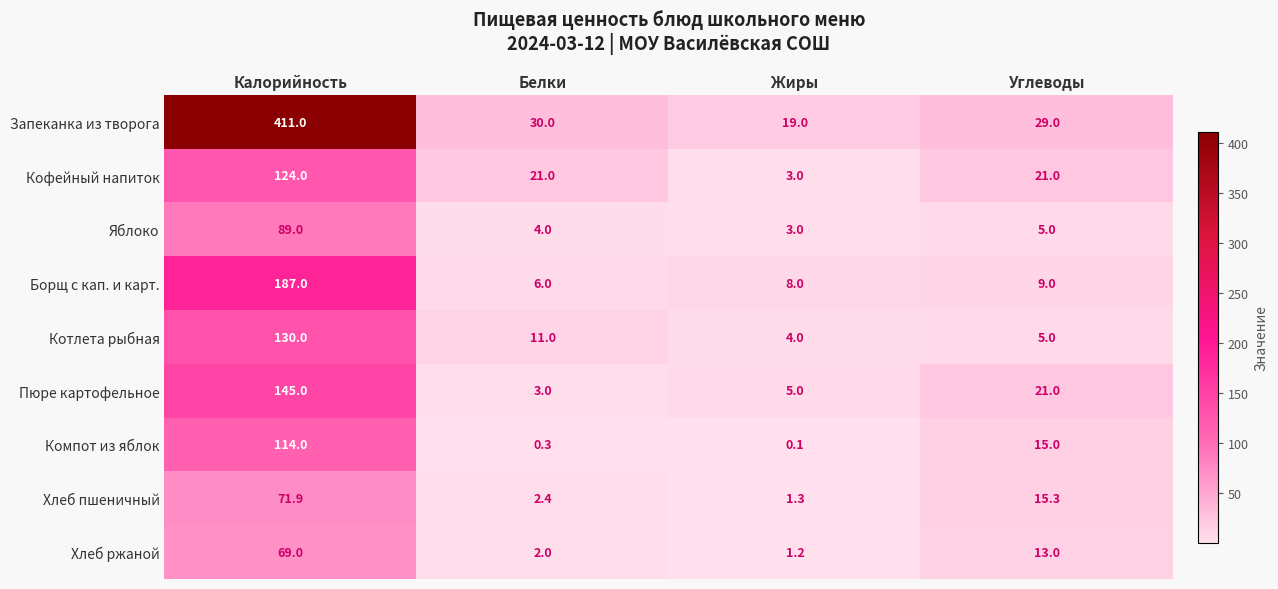

Is it true that Борщ с кап. и карт. equals 12.9 at Углеводы?

False